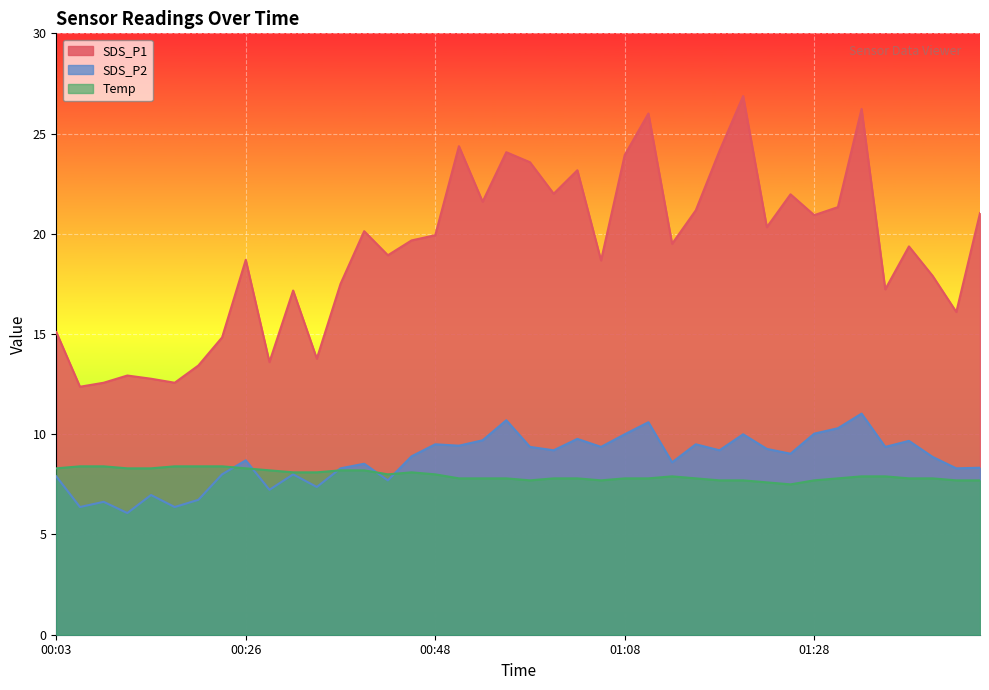

At which label does SDS_P2 first exceed 9?

00:48